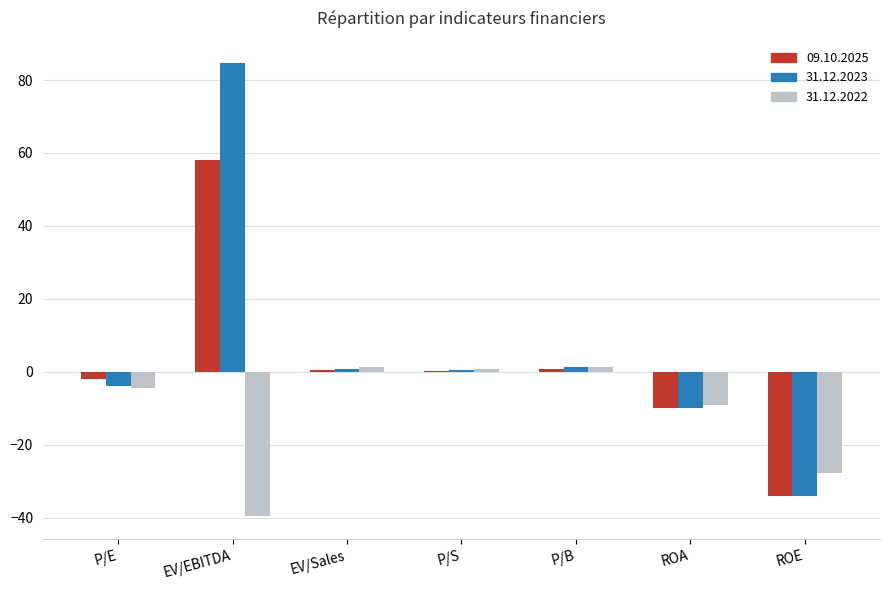

What is the sum of all 31.12.2022 values?

-77.6